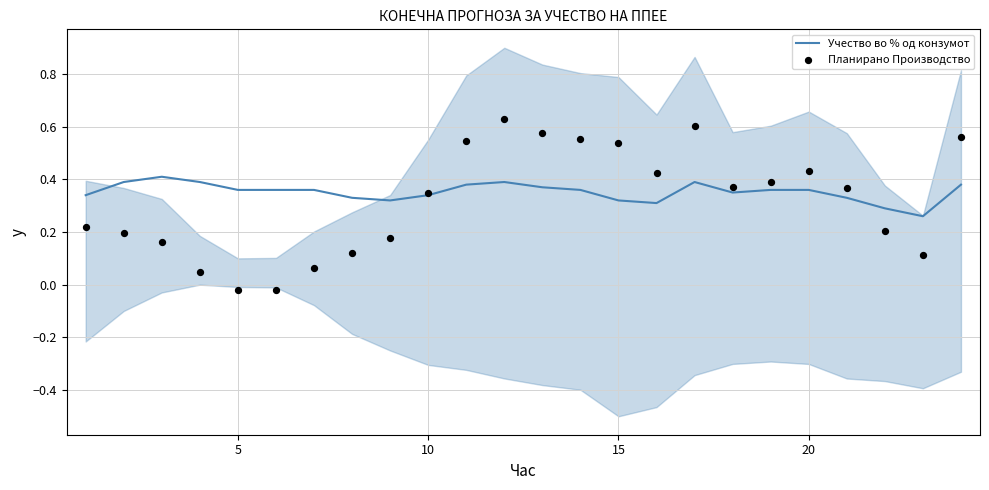

Which series reaches the maximum Y coordinate?

Планирано Производство